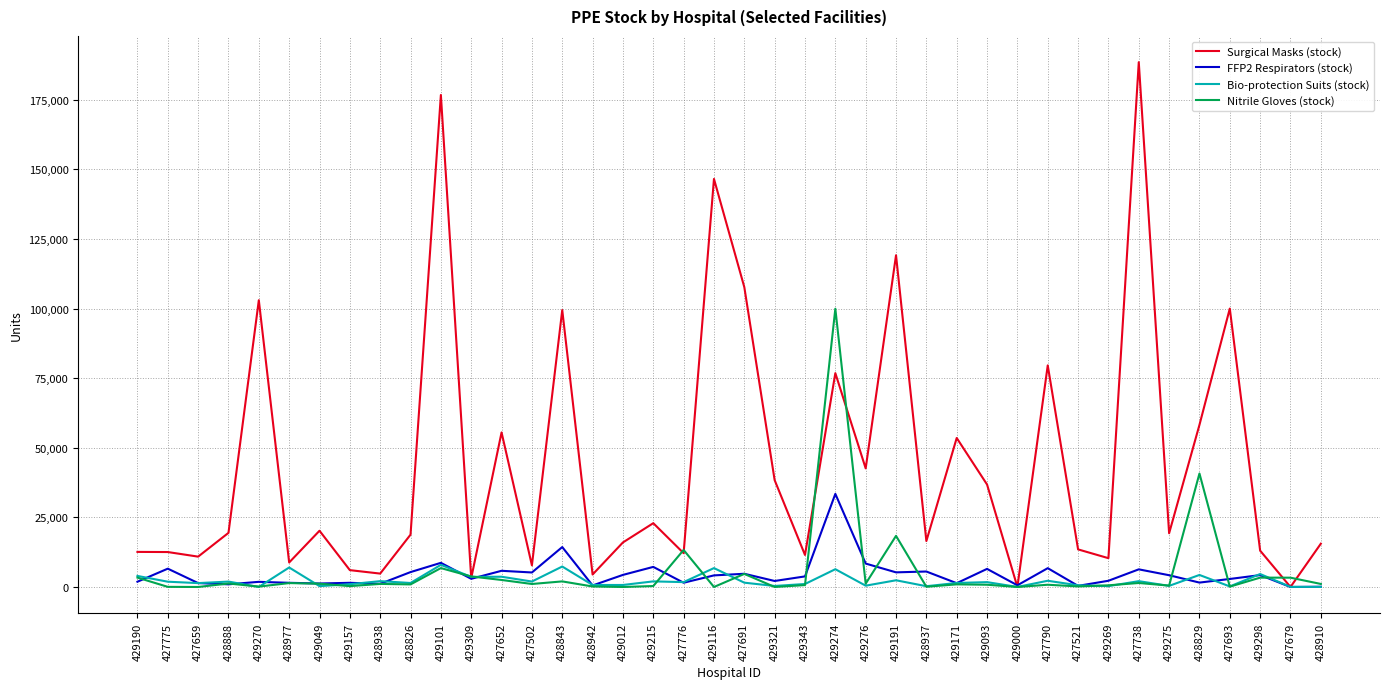

What is the sum of the Surgical Masks (stock) values at 428826 and 428910?

34350